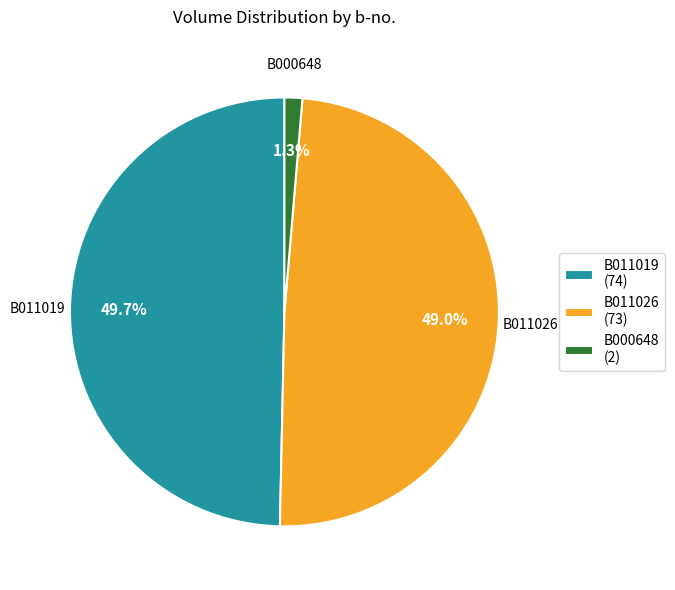

Count the number of slices in the pie.

3